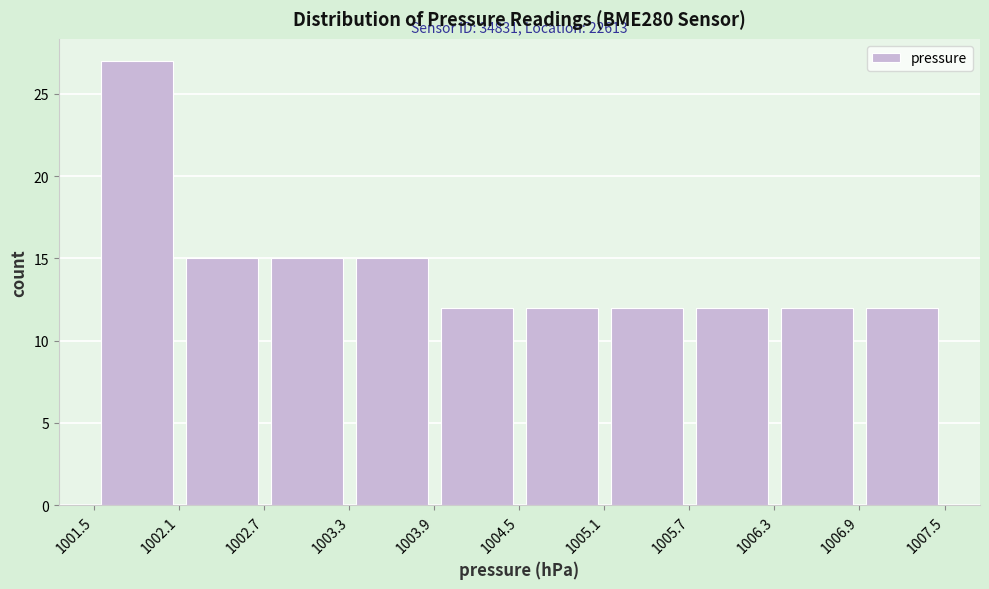

Over which range of the x-axis is the bar tallest?

1001.5 to 1002.1